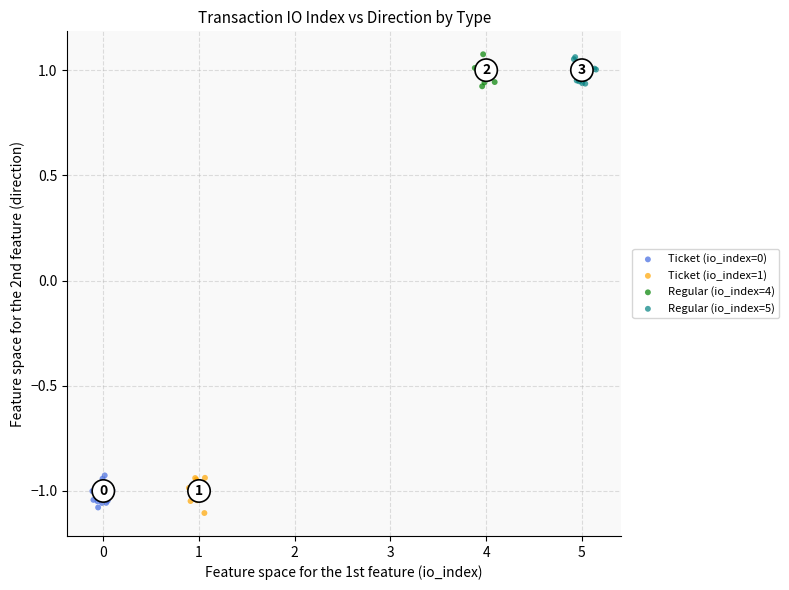

What are all the series names shown in the legend?

Ticket (io_index=0), Ticket (io_index=1), Regular (io_index=4), Regular (io_index=5)